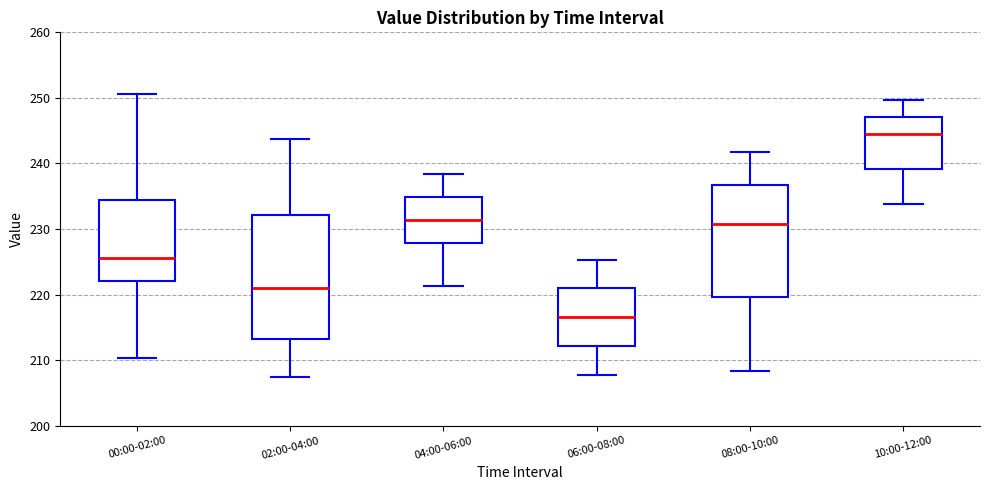

Reading left to right, transcribe this box plot: for each box, give where its median line is, the range the box spans, and where its two whiskers end, as read against the y-axis. The values are not printed on the chart, so give them approximately, as read against the axis.

00:00-02:00: median 226, box 222 to 234, whiskers 210 to 251
02:00-04:00: median 221, box 213 to 232, whiskers 207 to 244
04:00-06:00: median 231, box 228 to 235, whiskers 221 to 238
06:00-08:00: median 217, box 212 to 221, whiskers 208 to 225
08:00-10:00: median 231, box 220 to 237, whiskers 208 to 242
10:00-12:00: median 244, box 239 to 247, whiskers 234 to 250